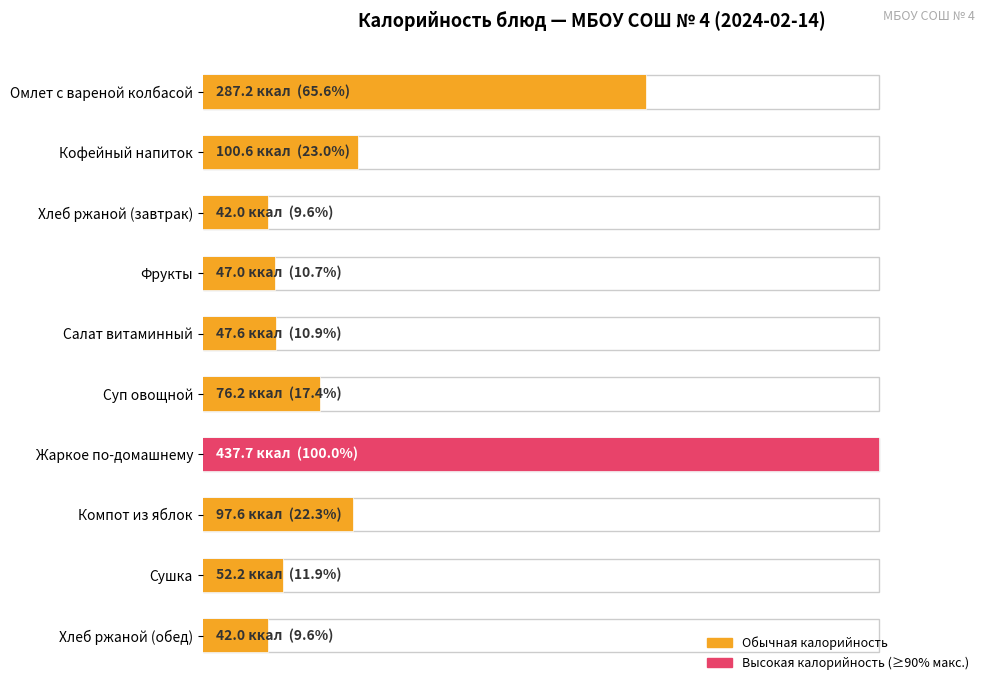

What is the minimum value shown in the chart?

42.0